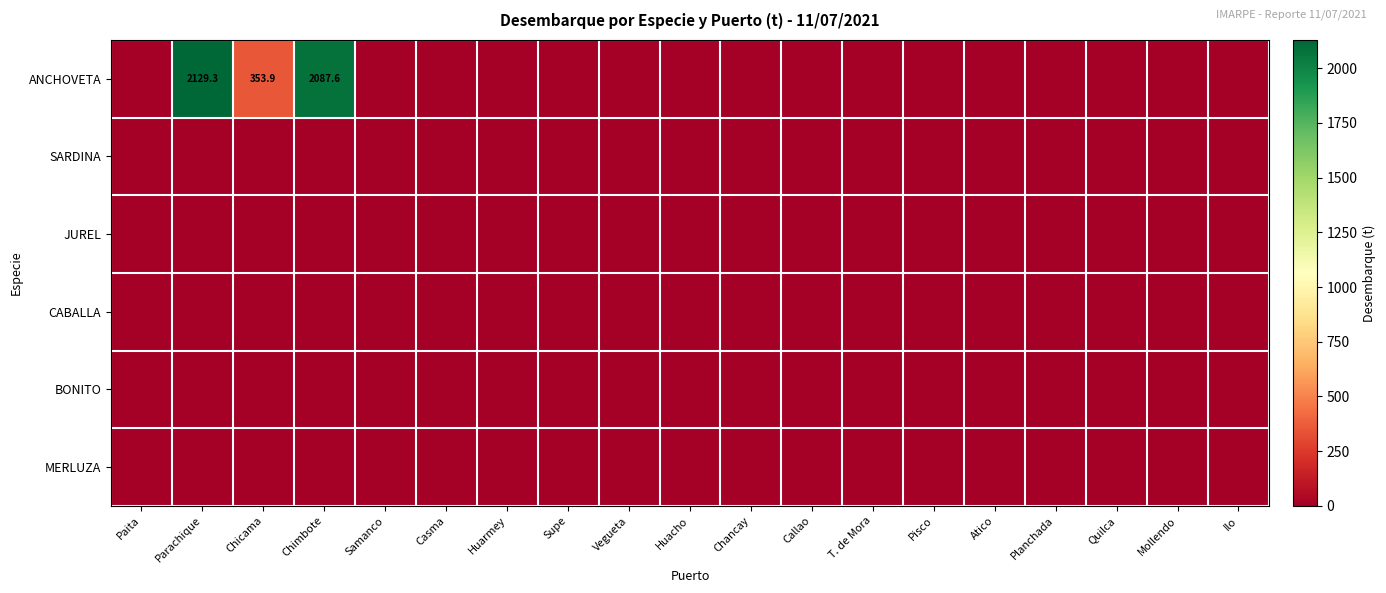

How many data points does each series have?

19